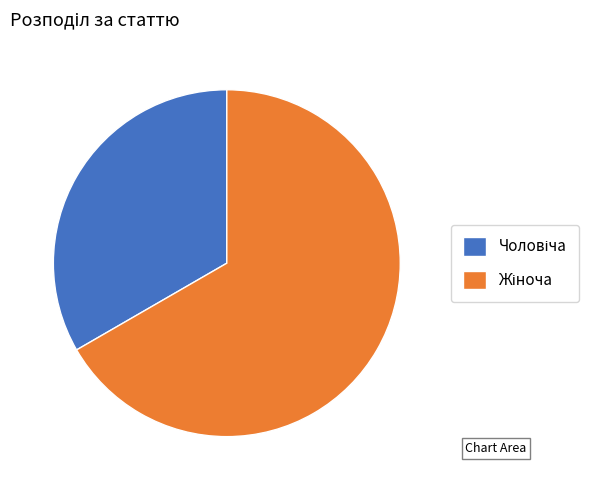

How many segments does this pie chart have?

2